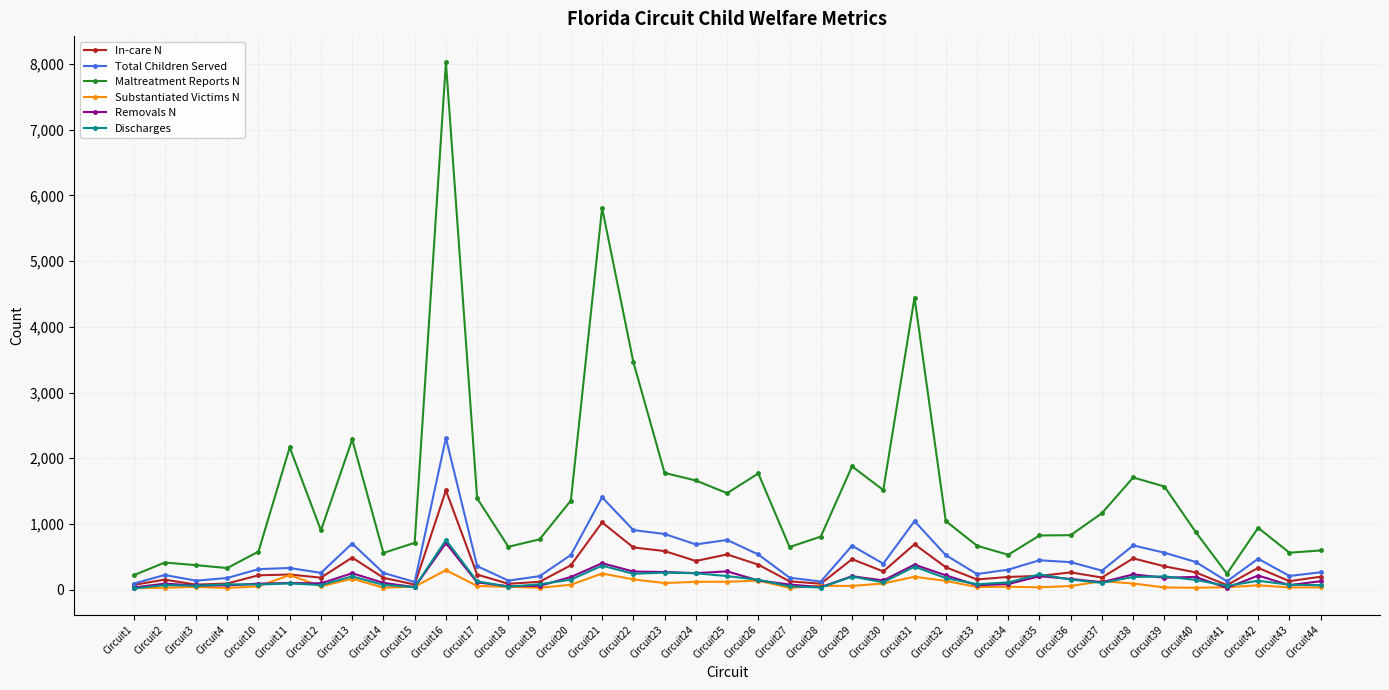

What is the sum of all In-care N values?

12538